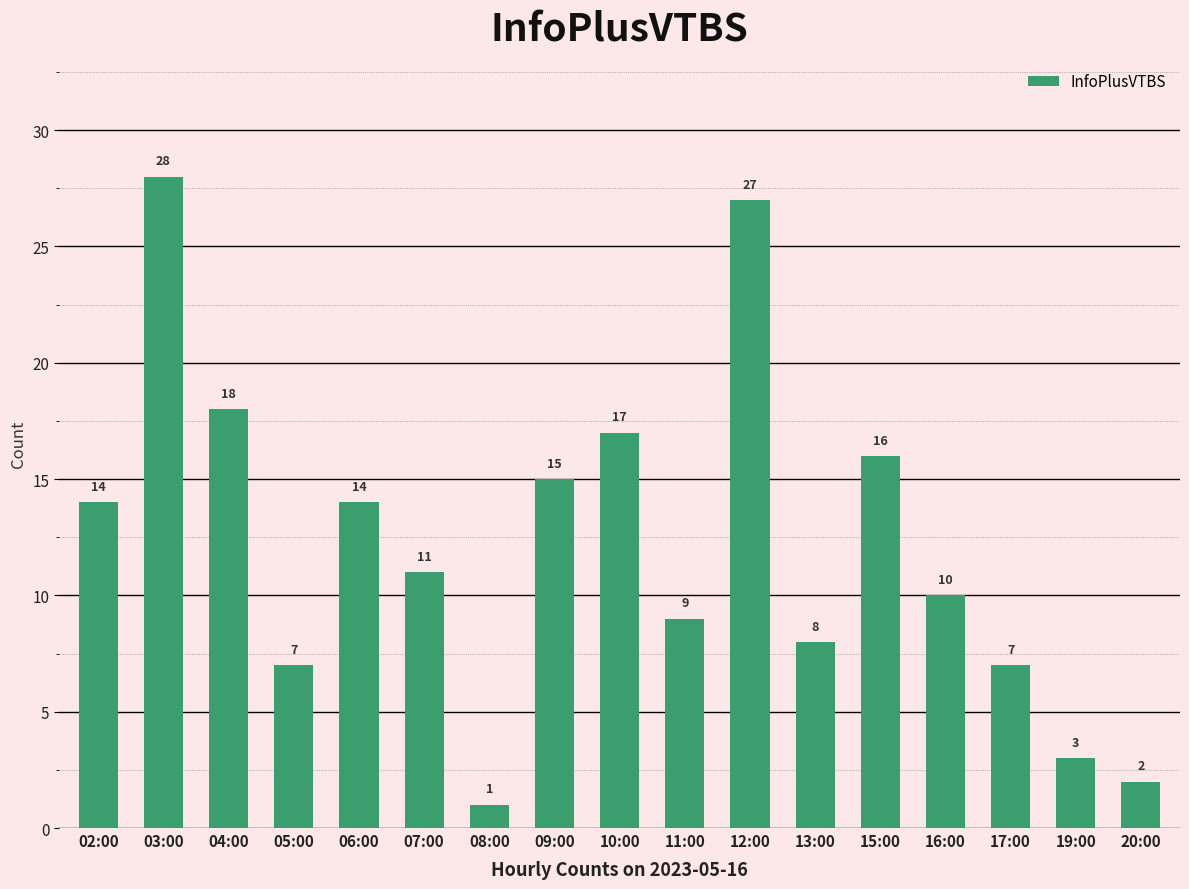

How many categories are shown in the chart?

17